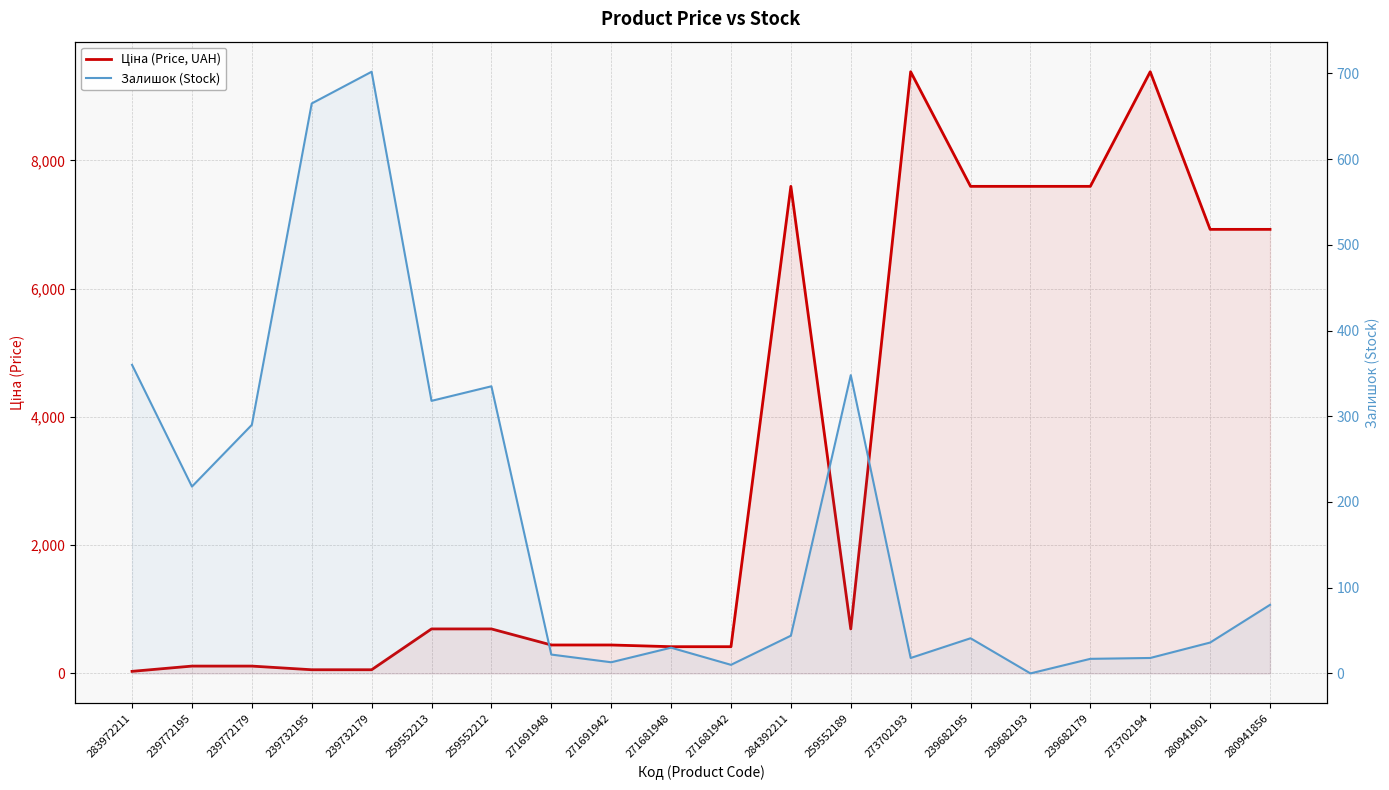

What is the difference between the maximum and minimum values in the Залишок (Stock) series?

702.0